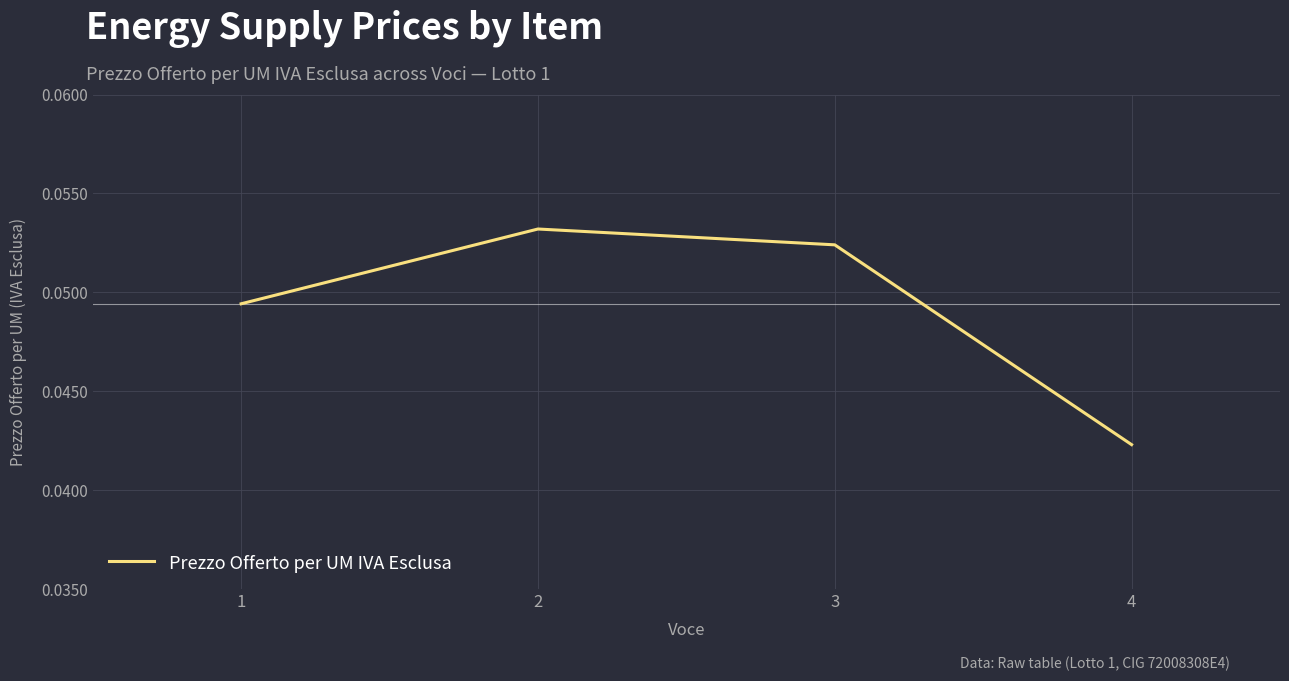

The chart shows a value of 0.0 at 3. True or false?

False